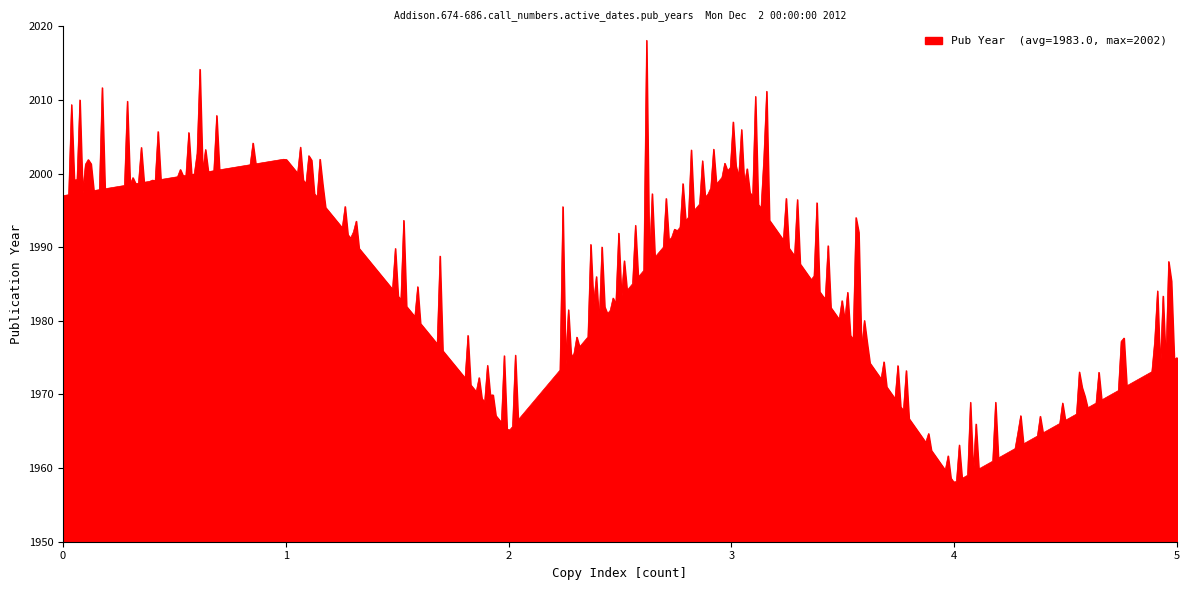

What is the difference between the maximum and minimum values?

60.0